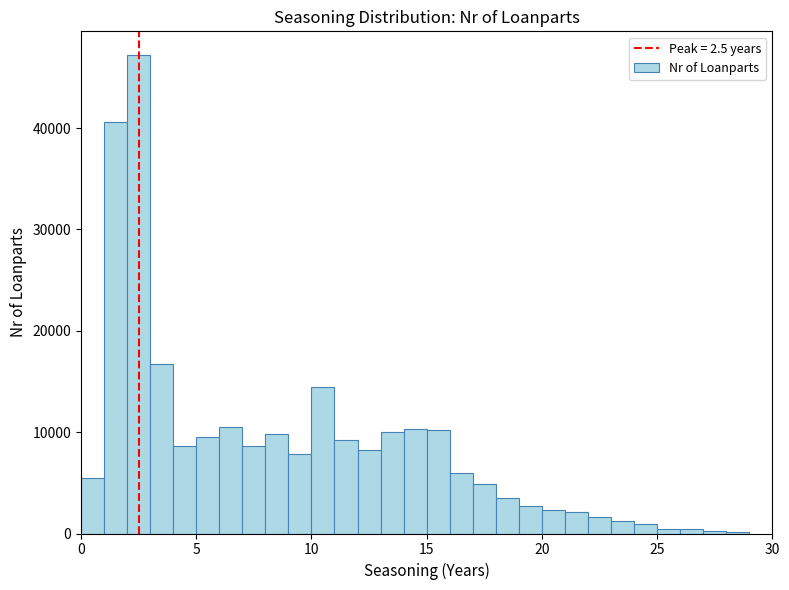

Read against the x-axis, roughly where is the centre of the tallest bar?

2.5